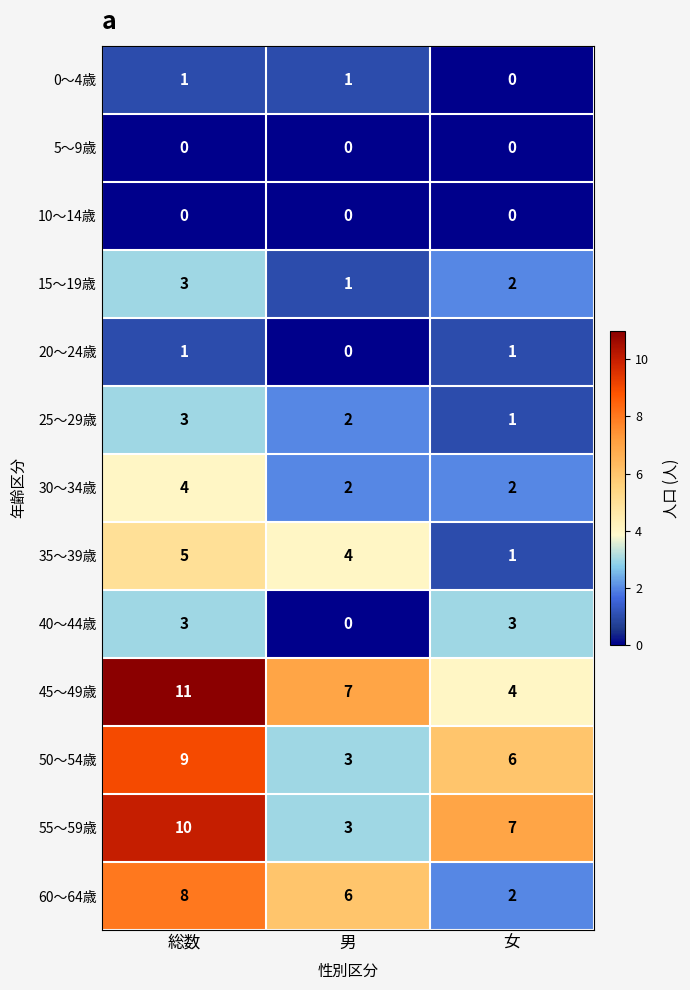

At which label does 60～64歳 reach its minimum?

女